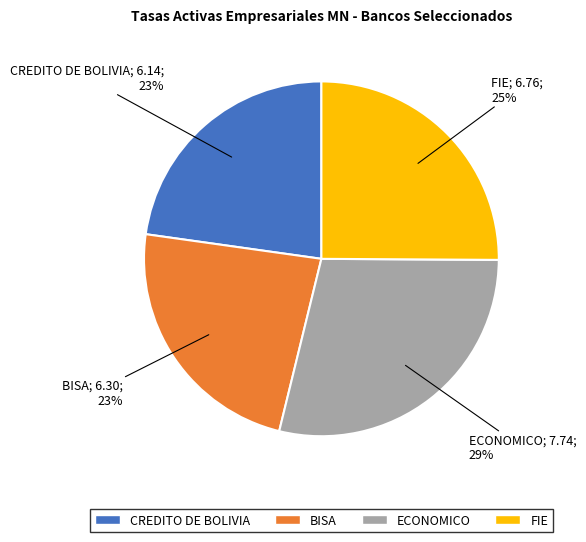

Does ECONOMICO represent more than half of the total?

No